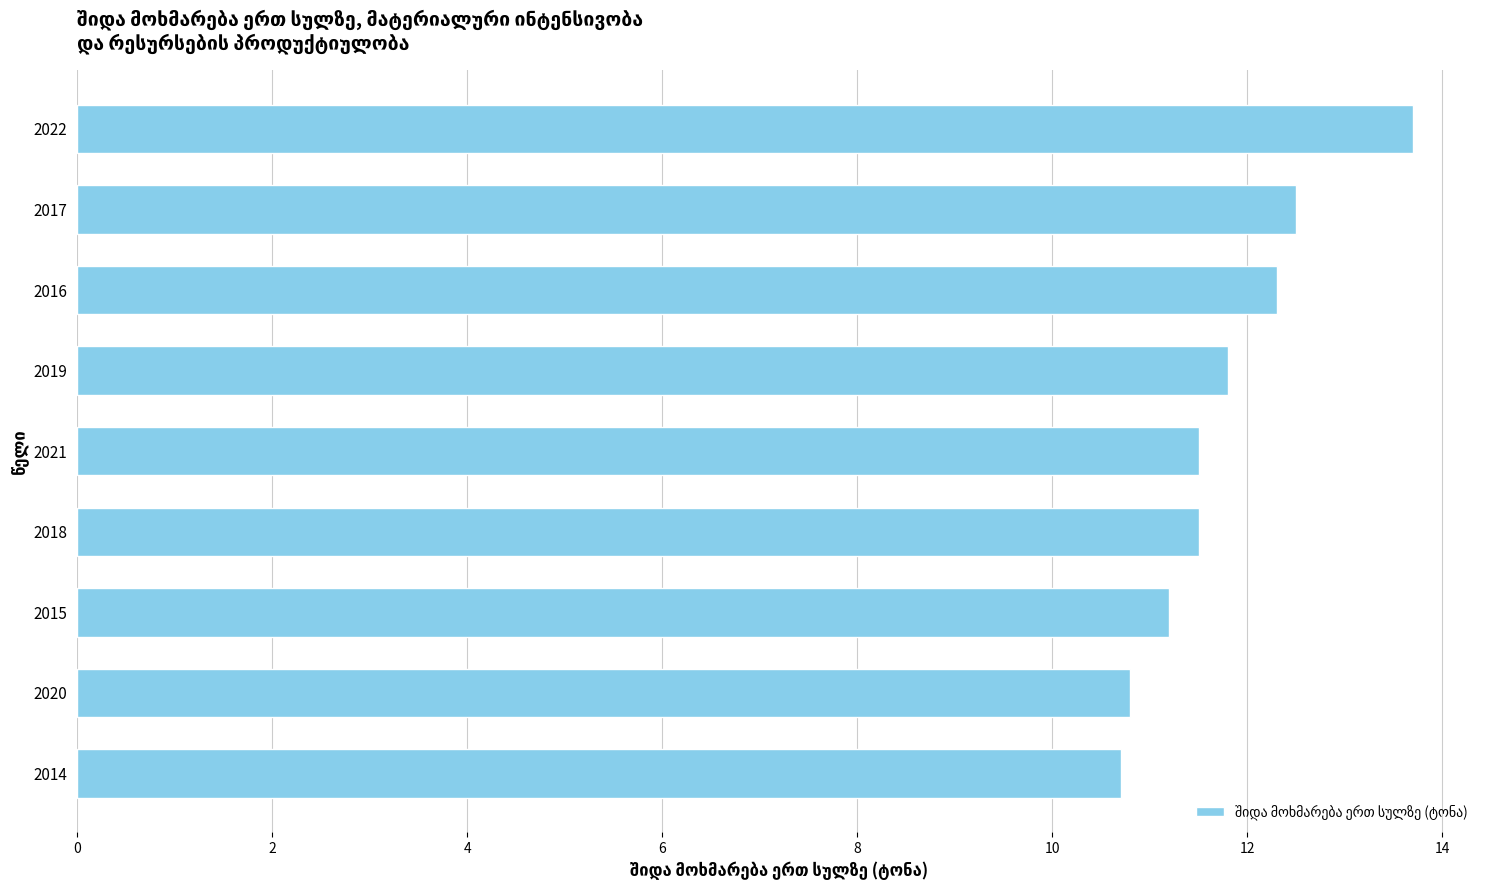

What is the difference between the second highest and second lowest values?

1.7